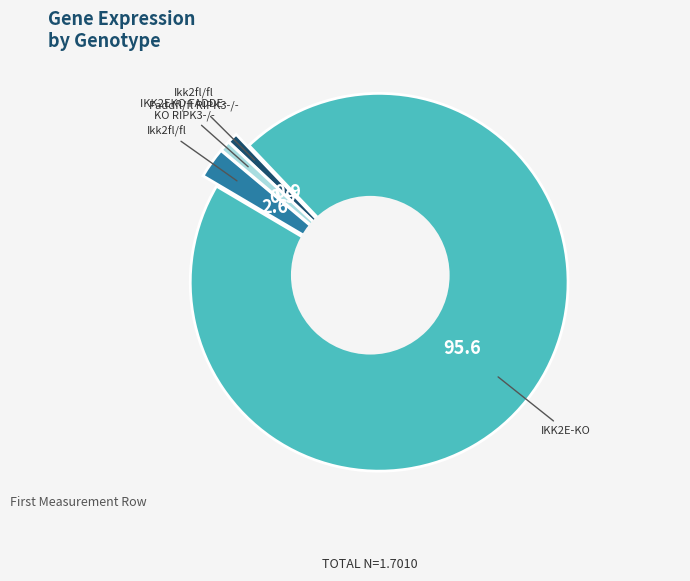

Combined, do Ikk2fl/fl and IKK2EKO FADDEKO RIPK3-/- account for over 50%?

No